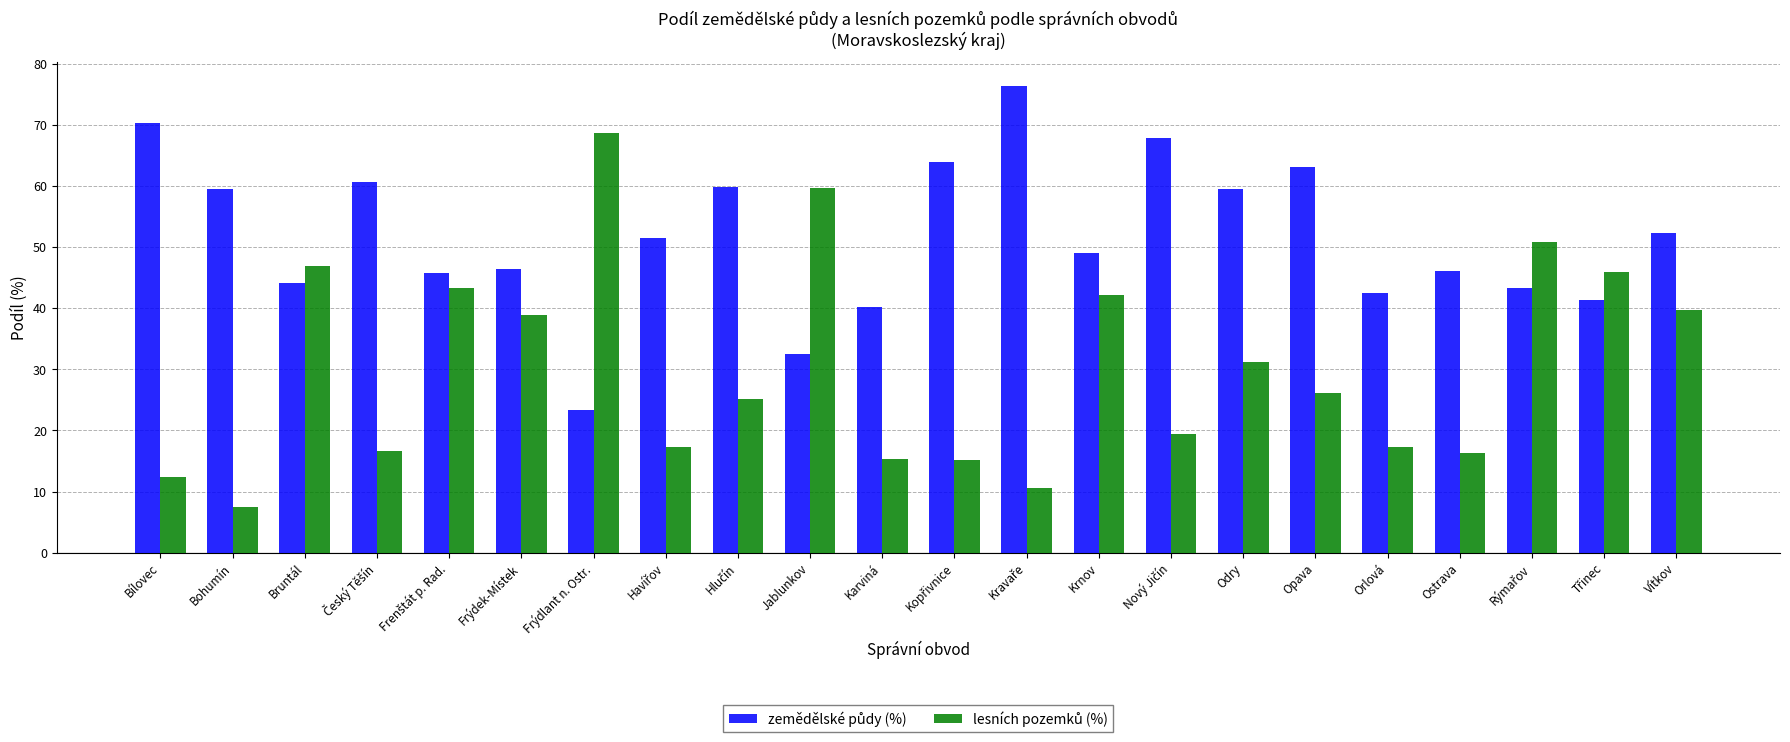

What is the difference between the highest and lowest values at Vítkov?

12.7